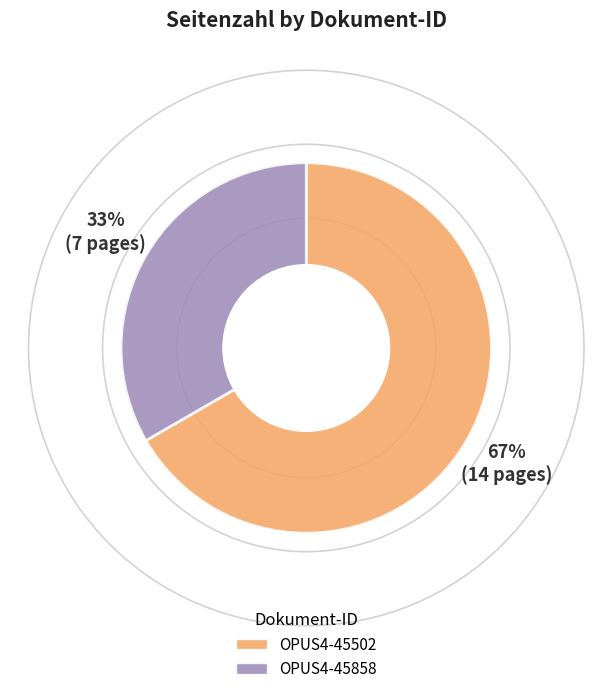

Between OPUS4-45502 and OPUS4-45858, which is larger?

OPUS4-45502